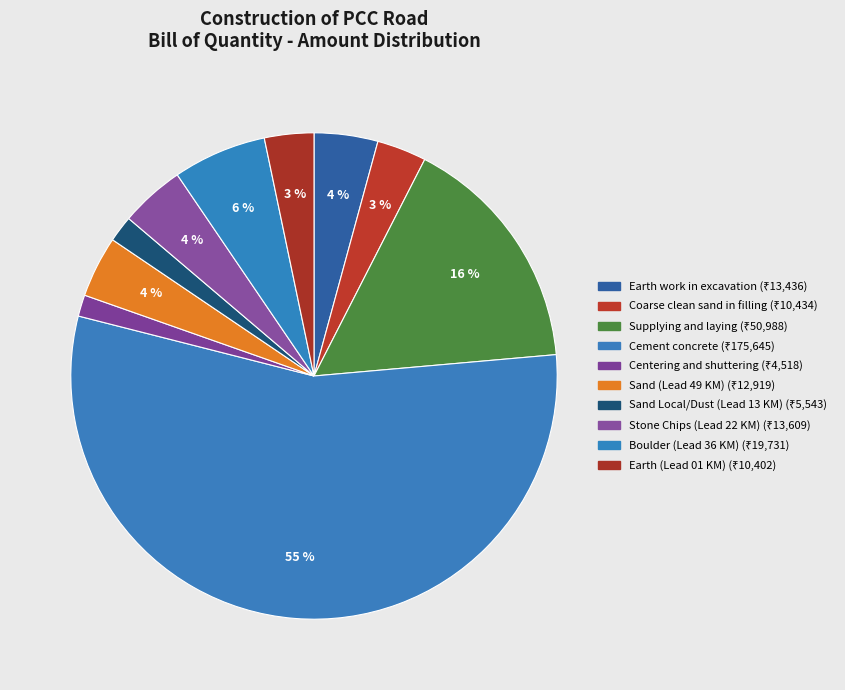

The Boulder (Lead 36 KM) slice represents 1% of the pie. True or false?

False